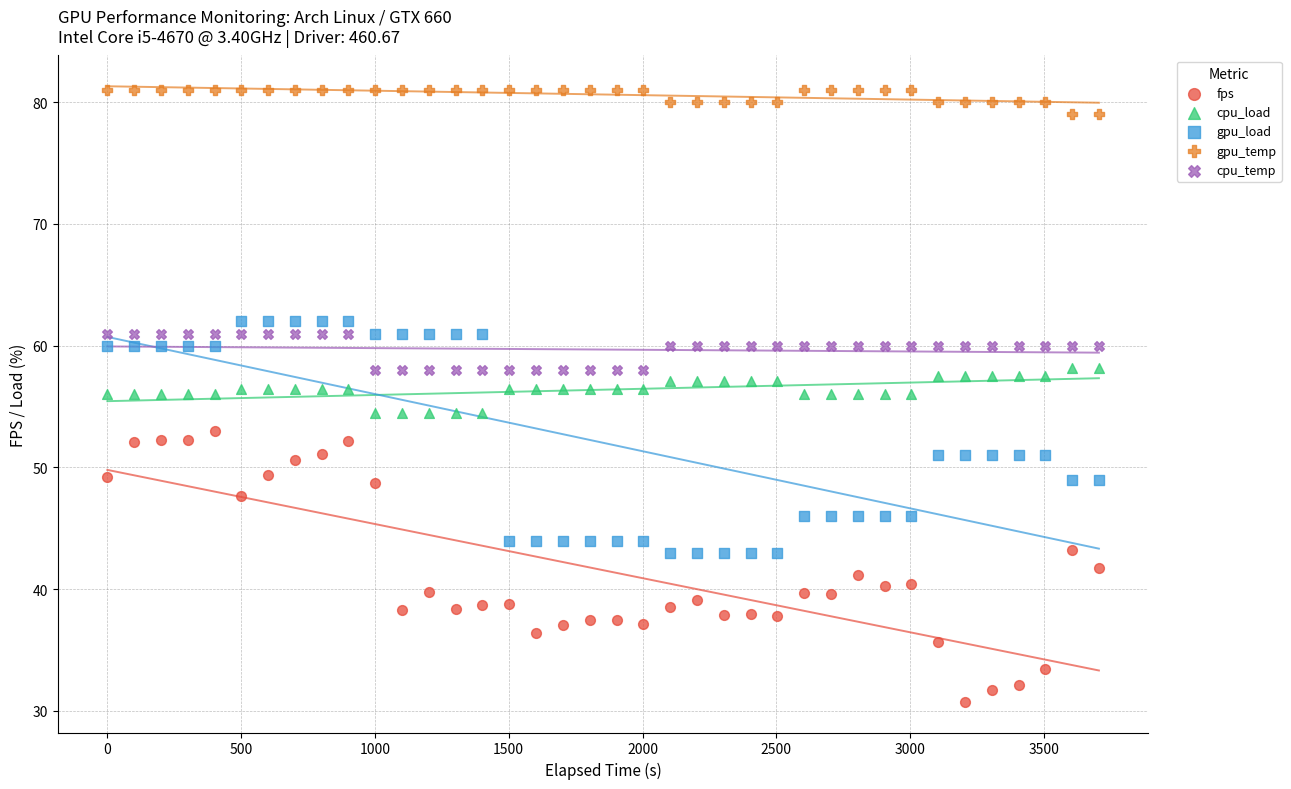

Which series reaches the maximum Y coordinate?

gpu_temp